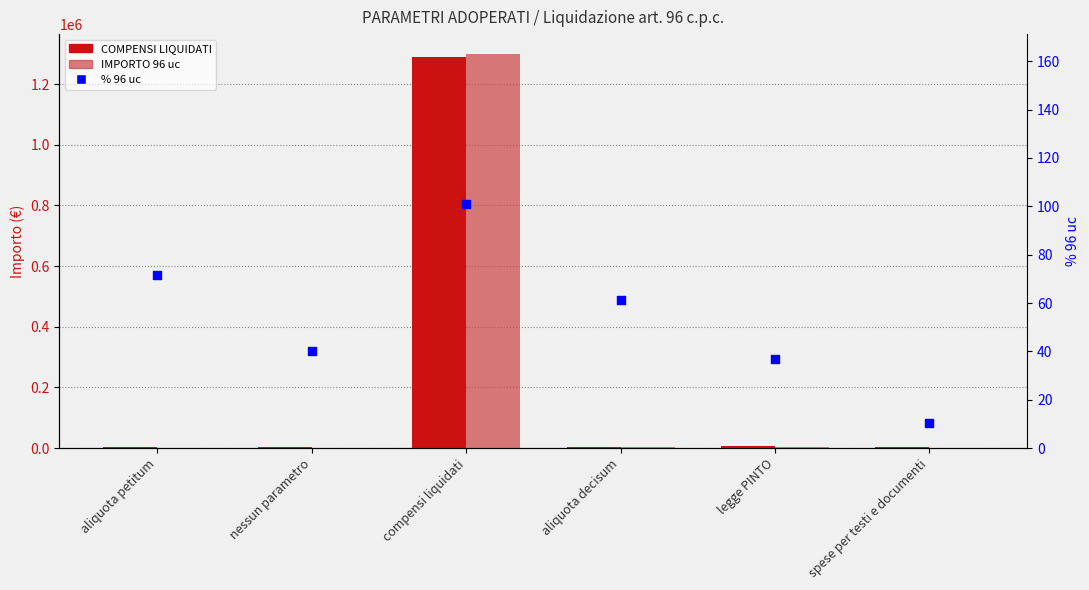

Is the value of % 96 uc at spese per testi e documenti greater than the value of COMPENSI LIQUIDATI at aliquota decisum?

No